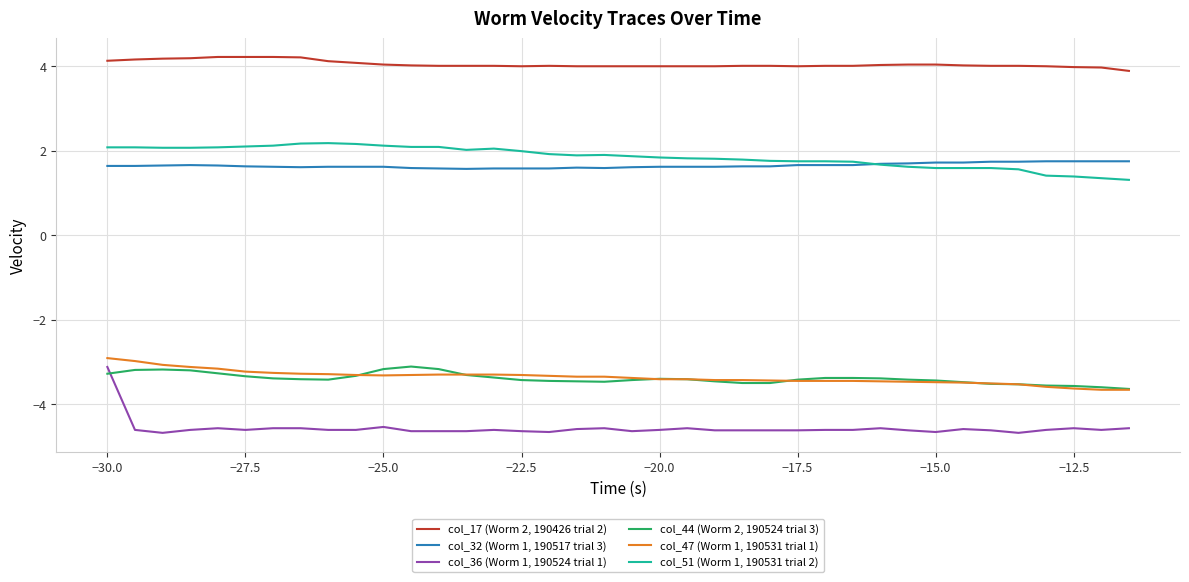

At how many categories does at least one series exceed -1?

38